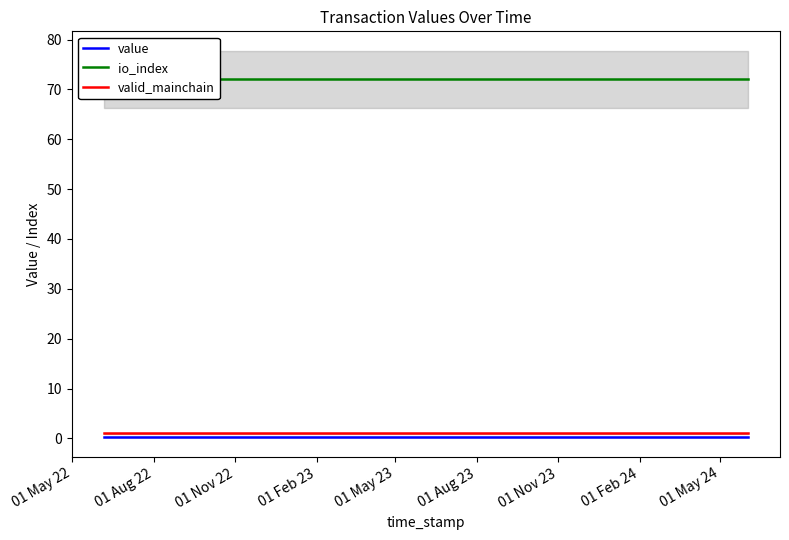

How many lines are shown in the chart?

3